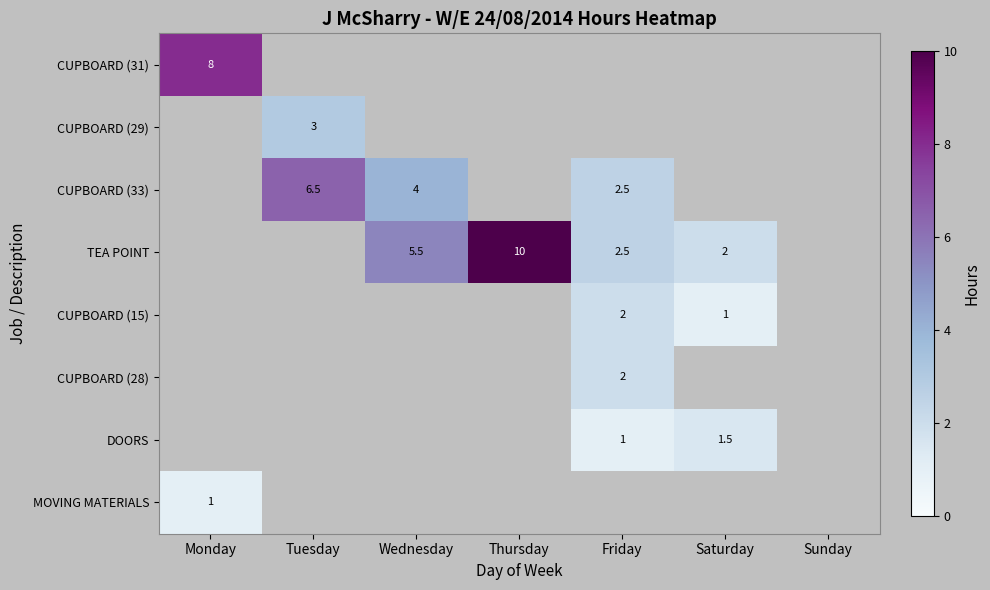

At which category does the chart reach its minimum across all series?

Tuesday